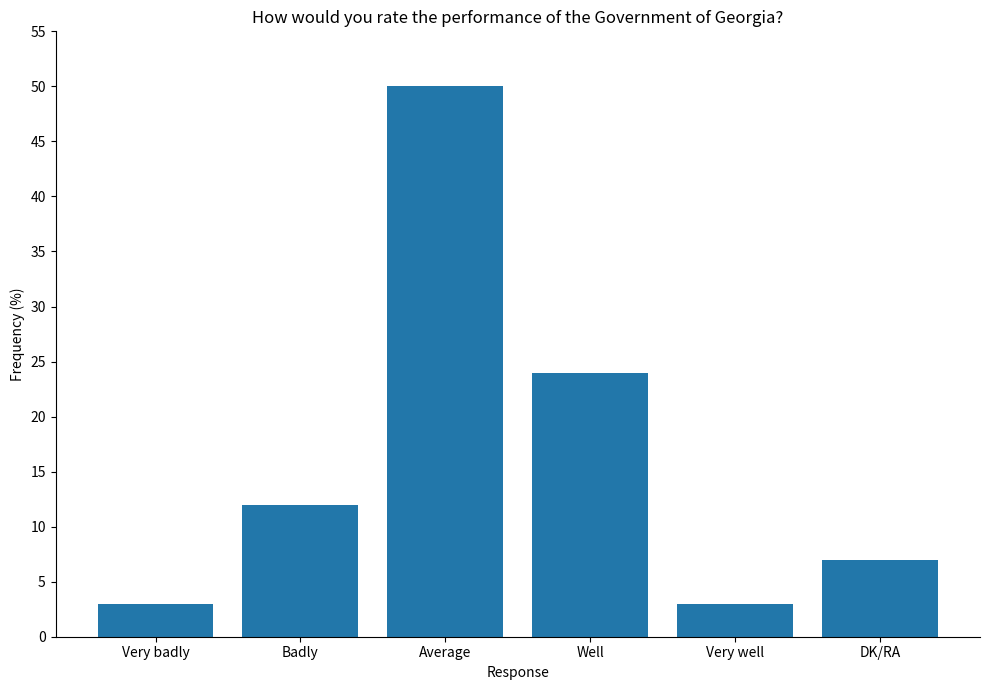

Between DK/RA and Very badly, which is larger?

DK/RA